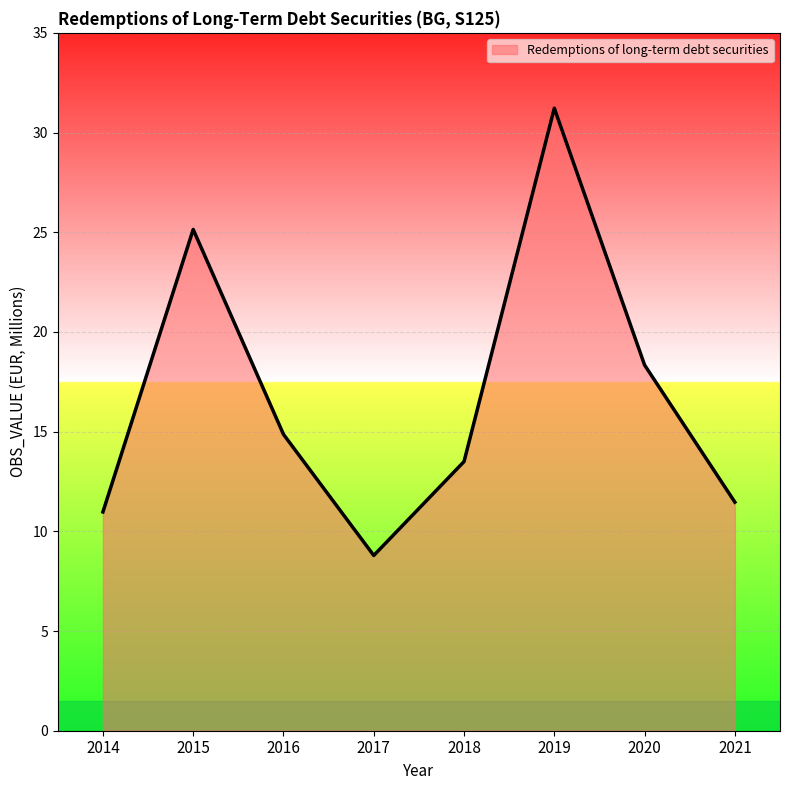

List the labels in order of value, largest first.

2019, 2015, 2020, 2016, 2018, 2021, 2014, 2017